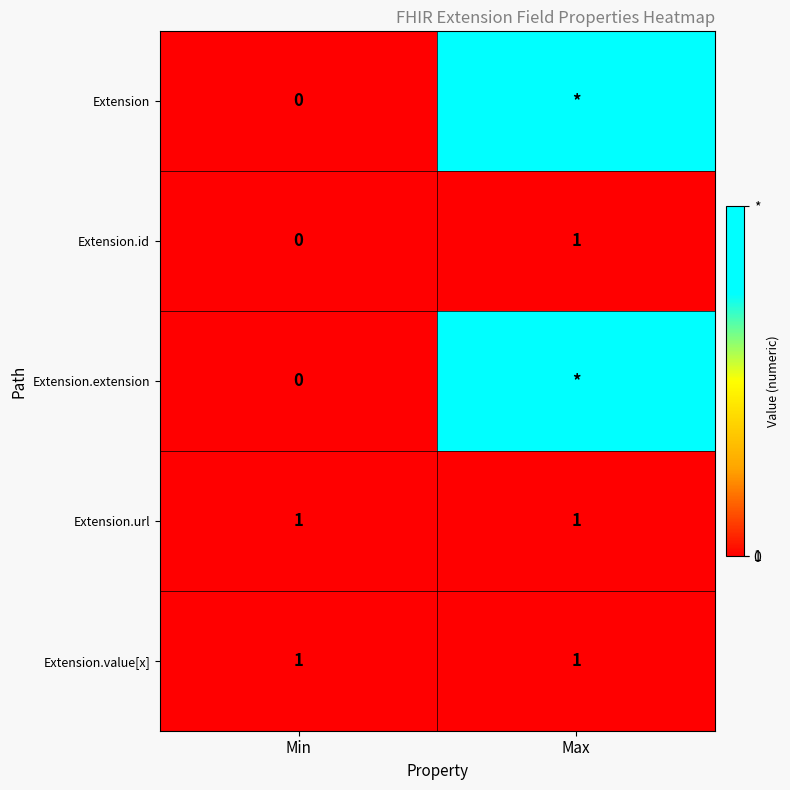

At which label is Extension.id closest to 0?

Min